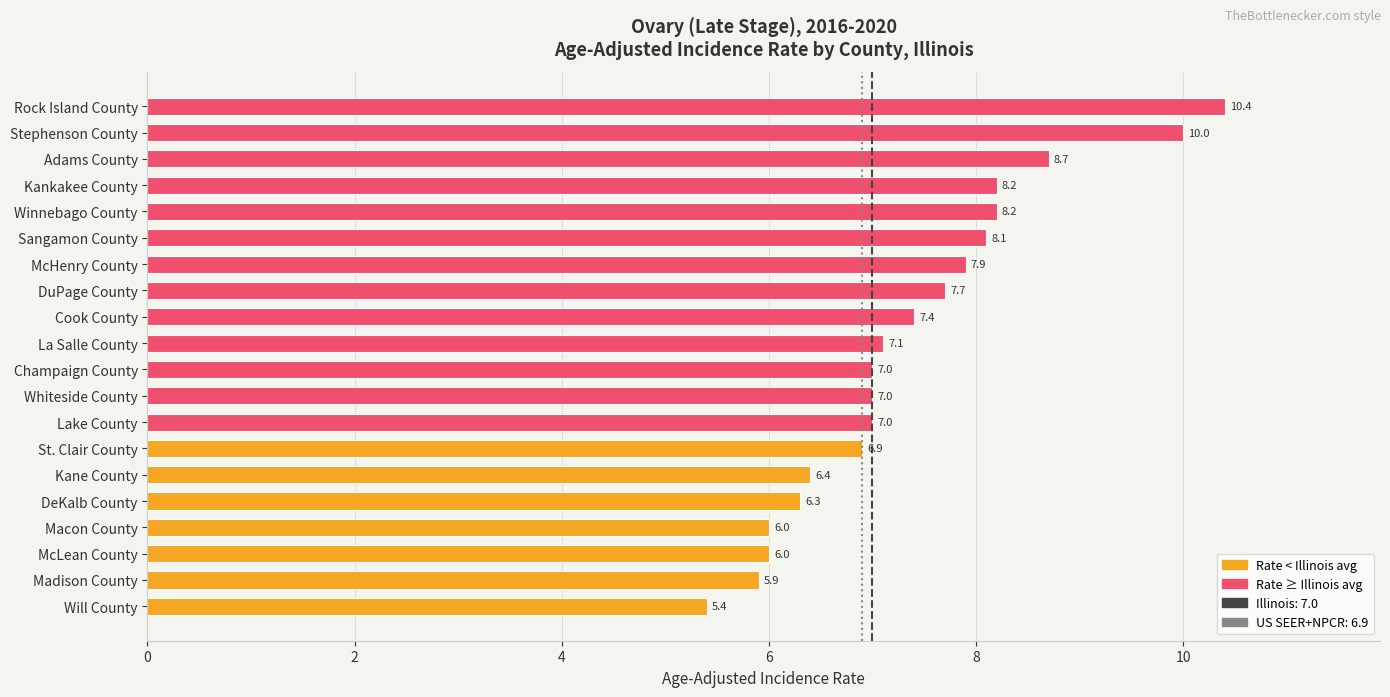

Reading bottom to top, extract all data points from this chart.

Will County=5.4	Madison County=5.9	McLean County=6.0	Macon County=6.0	DeKalb County=6.3	Kane County=6.4	St. Clair County=6.9	Lake County=7.0	Whiteside County=7.0	Champaign County=7.0	La Salle County=7.1	Cook County=7.4	DuPage County=7.7	McHenry County=7.9	Sangamon County=8.1	Winnebago County=8.2	Kankakee County=8.2	Adams County=8.7	Stephenson County=10.0	Rock Island County=10.4